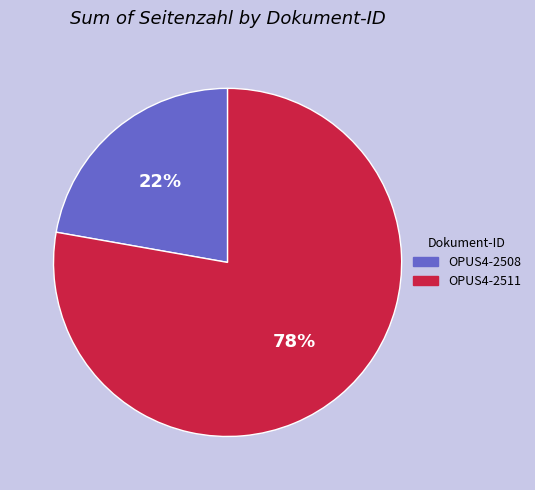

Is the sum of OPUS4-2508 and OPUS4-2511 greater than half?

Yes